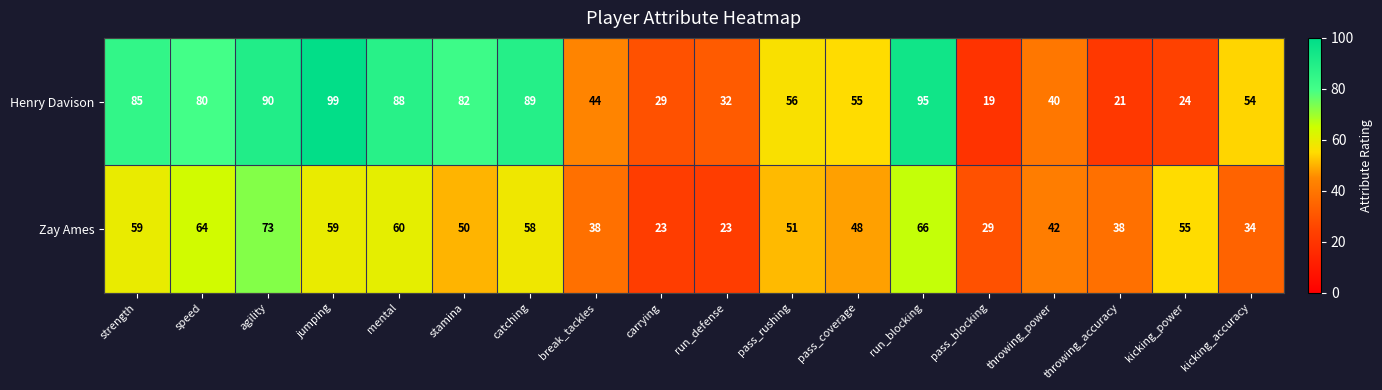

At which category does the chart reach its minimum across all series?

pass_blocking